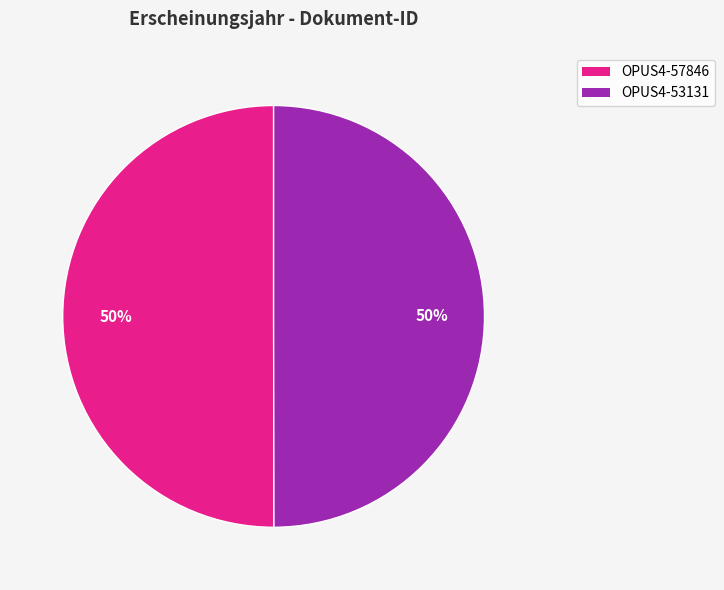

Do OPUS4-57846 and OPUS4-53131 together represent more than half of the pie?

Yes